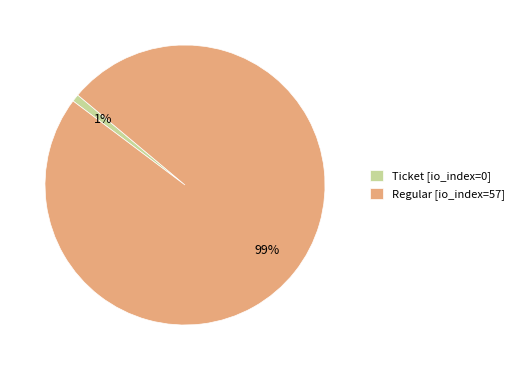

Rank the categories by value from lowest to highest.

Ticket [io_index=0], Regular [io_index=57]